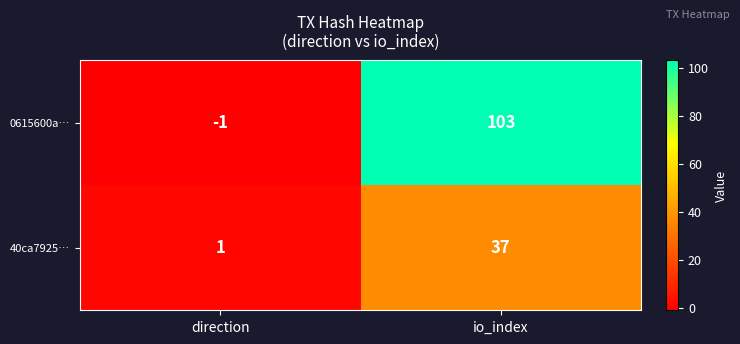

Which label corresponds to the smallest value in the chart?

direction